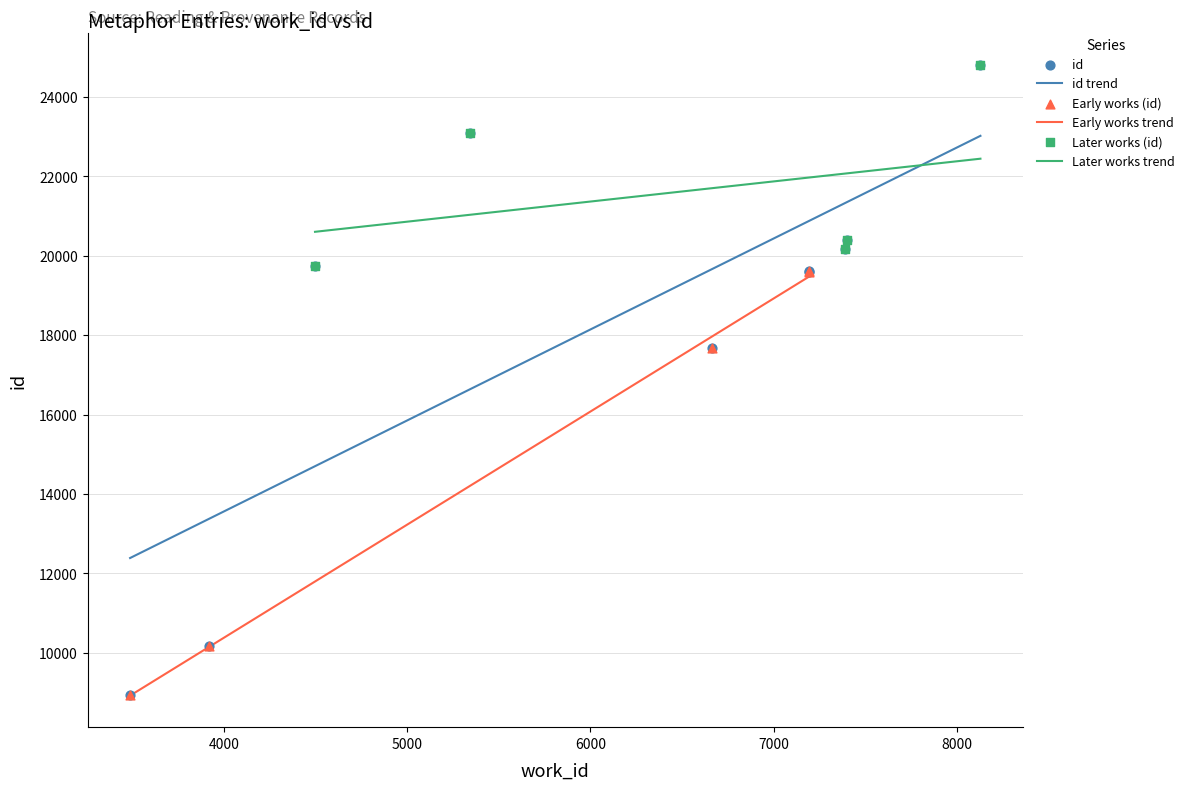

Approximately how many times larger is the value at 3920 compared to 3489?

1.1